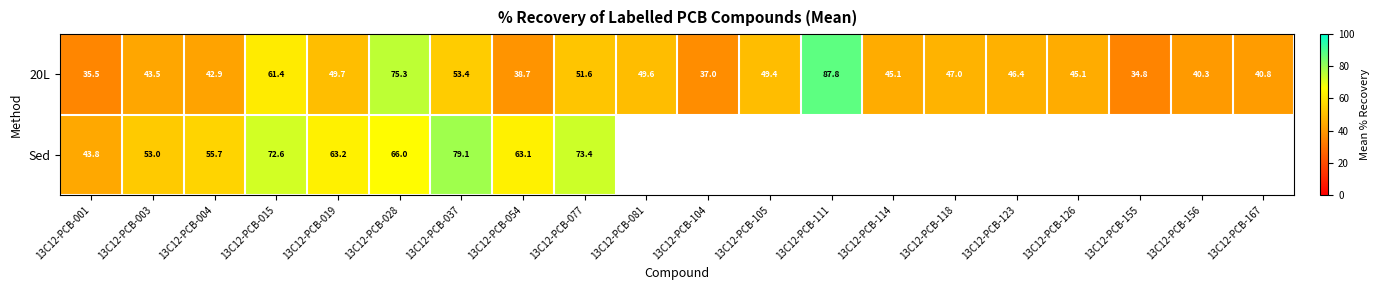

At which category is the sum across all series the highest?

13C12-PCB-028